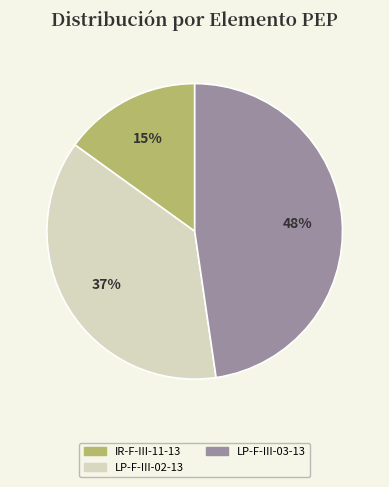

Is there a majority slice in this chart?

No